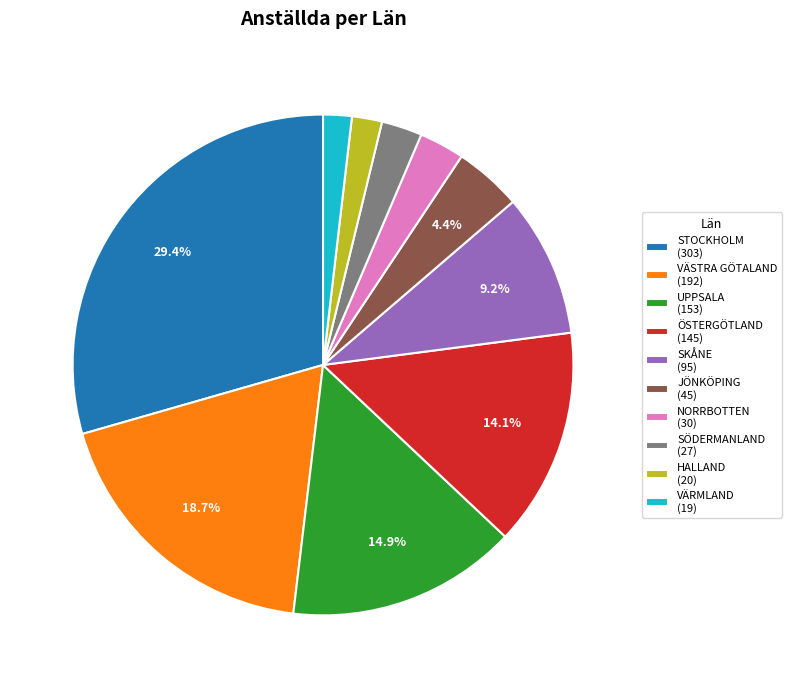

Is there any slice that represents more than half of the pie?

No